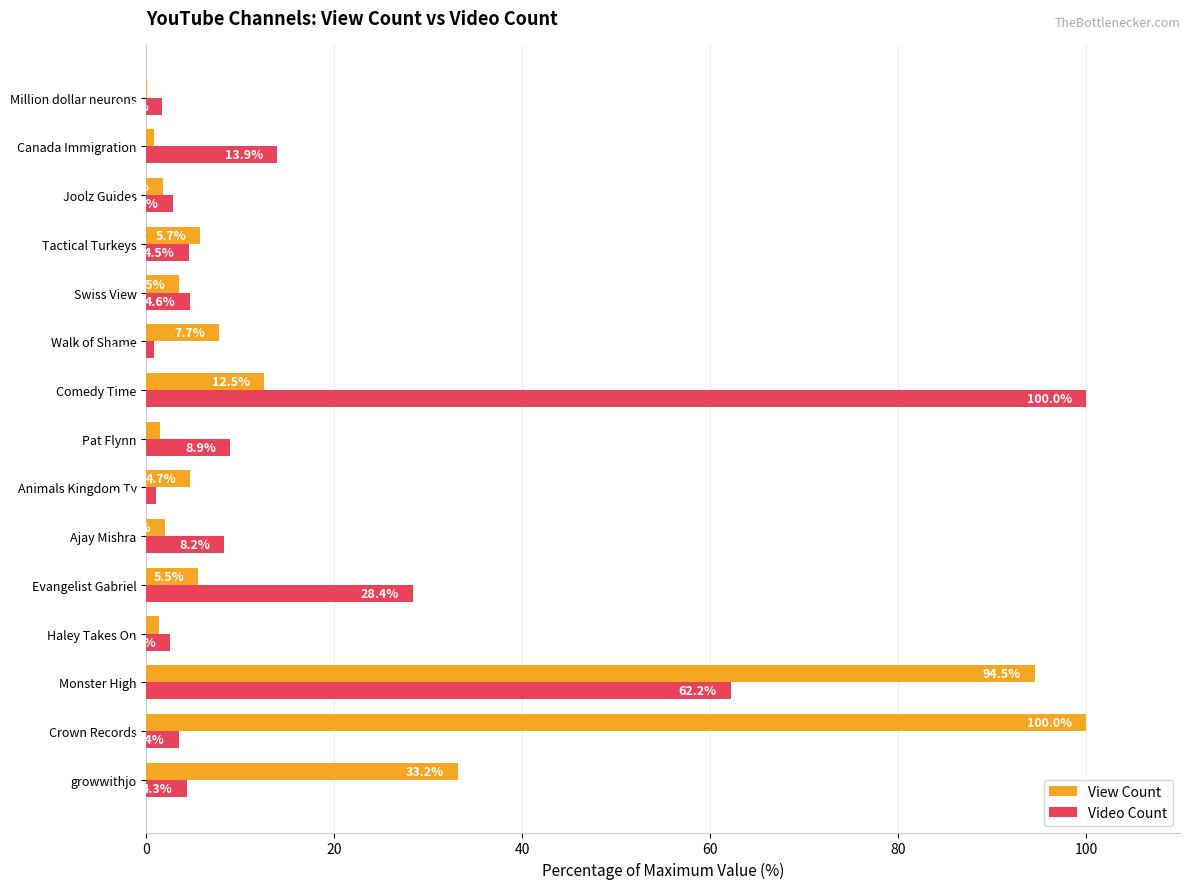

The View Count series shows 4.7 at Animals Kingdom Tv. True or false?

True